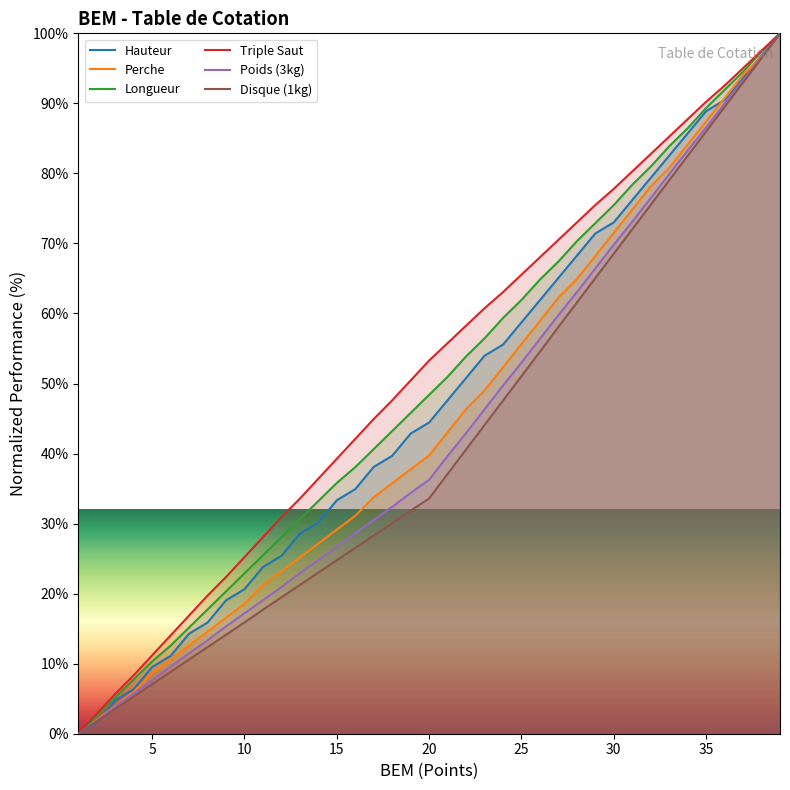

True or false: Perche and Poids (3kg) cross at least once.

False